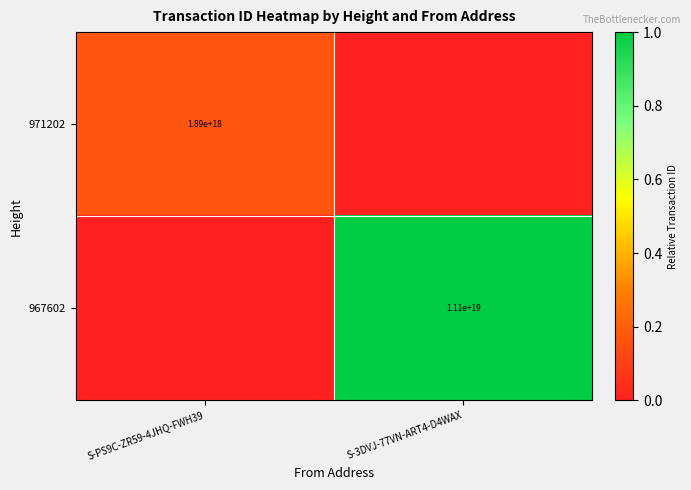

The value of 967602 at S-3DVJ-77VN-ART4-D4WAX is 11100000000000000000. True or false?

True